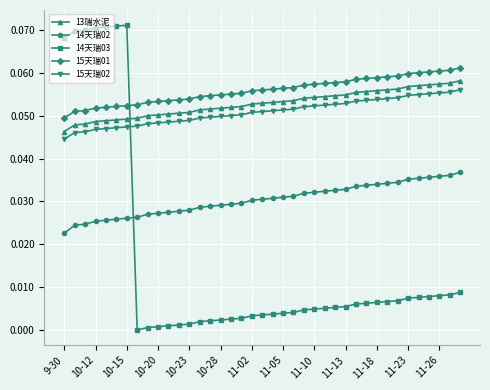

Which series has the largest range (max minus min)?

14天瑞03